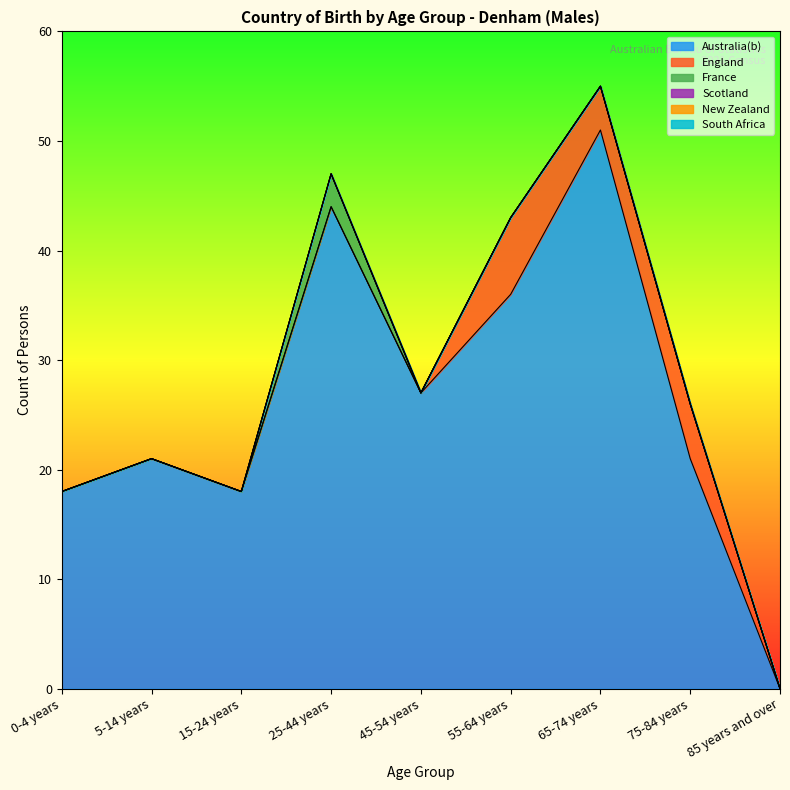

What is the highest value of the England series?

7